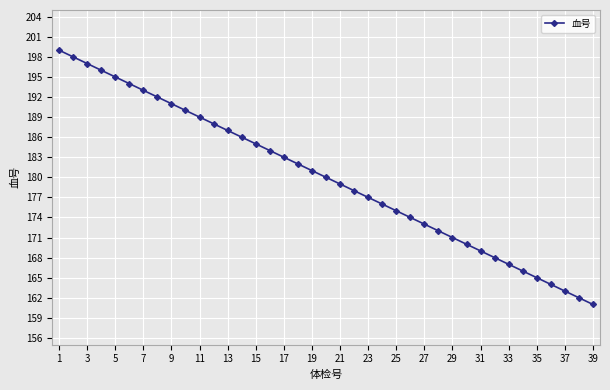

How many data points are less than 180?

19